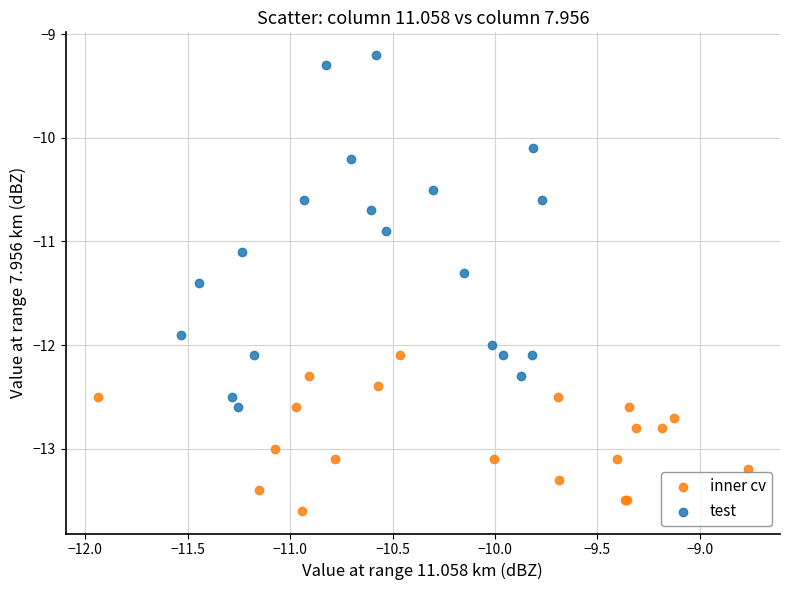

Which series contains the highest Y value?

test